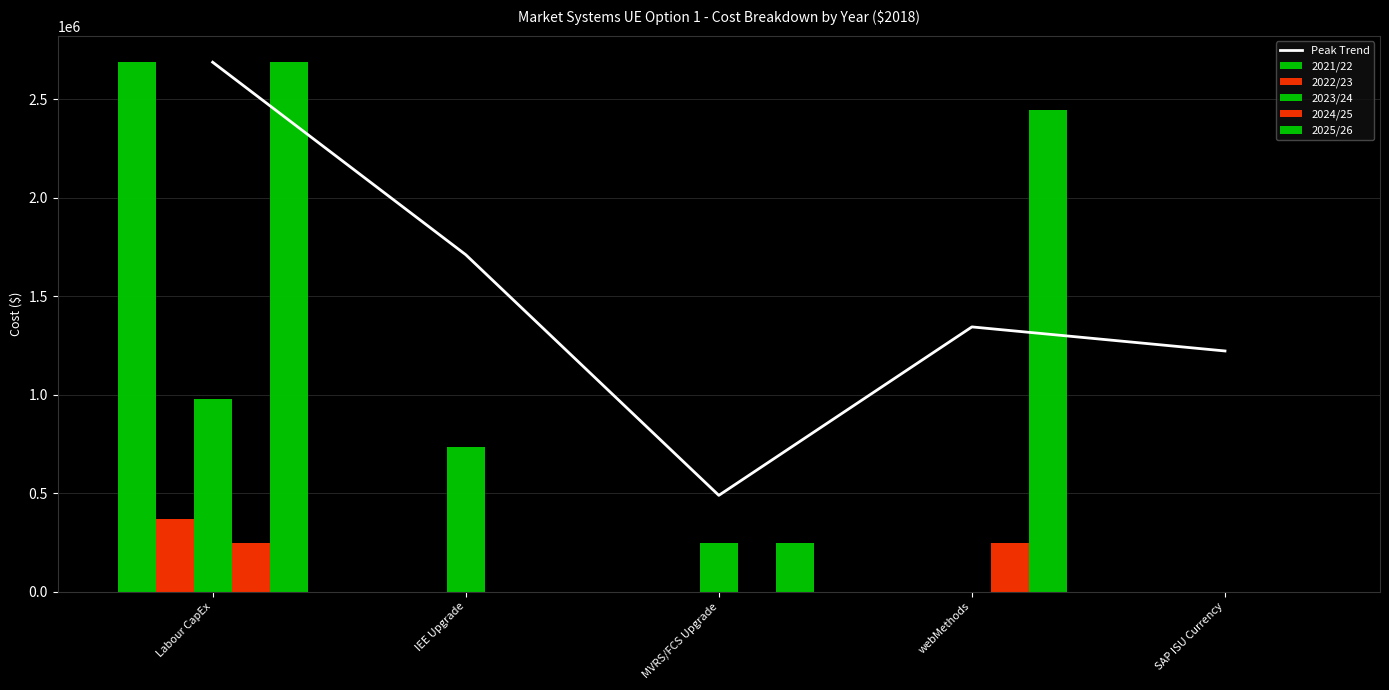

Rank the series by their maximum value, from lowest to highest.

2024/25, 2022/23, 2023/24, Peak Trend, 2021/22, 2025/26